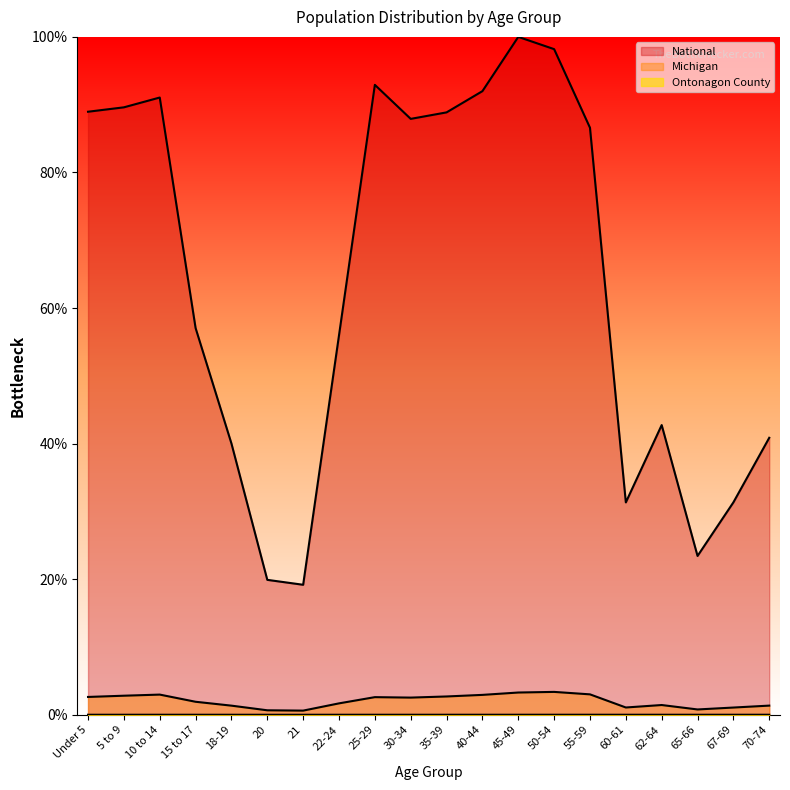

What is the label of the 7th point from the left?

21